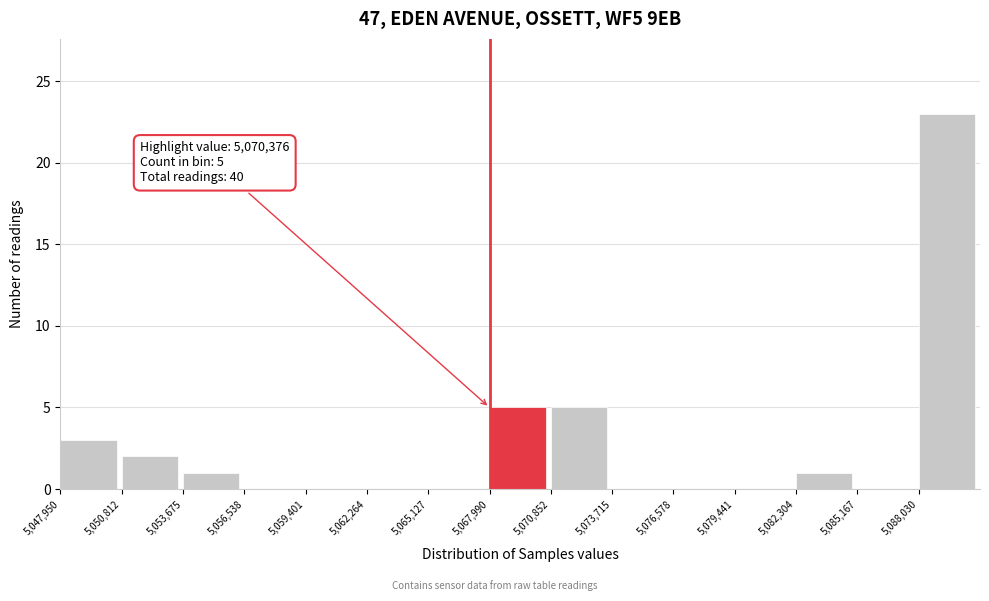

Which range on the x-axis has the tallest bar?

5088000 to 5091000